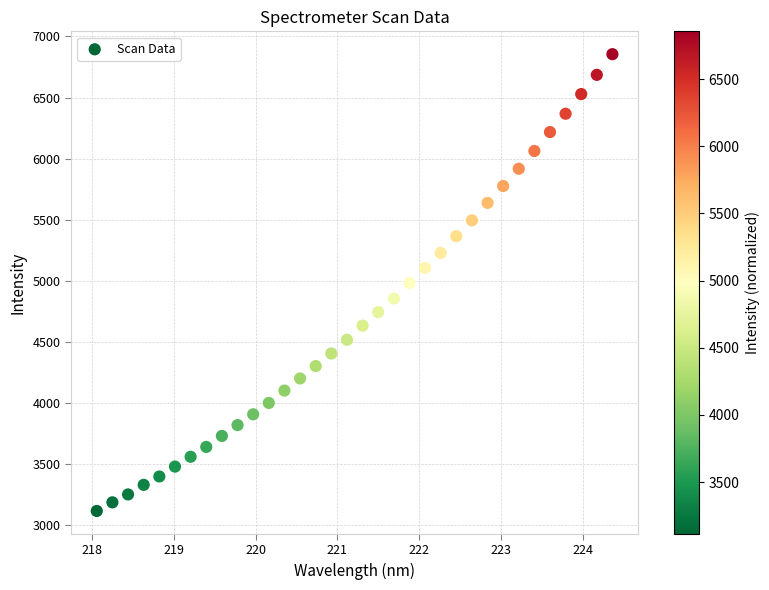

What is the range of X values (max minus min)?

6.3